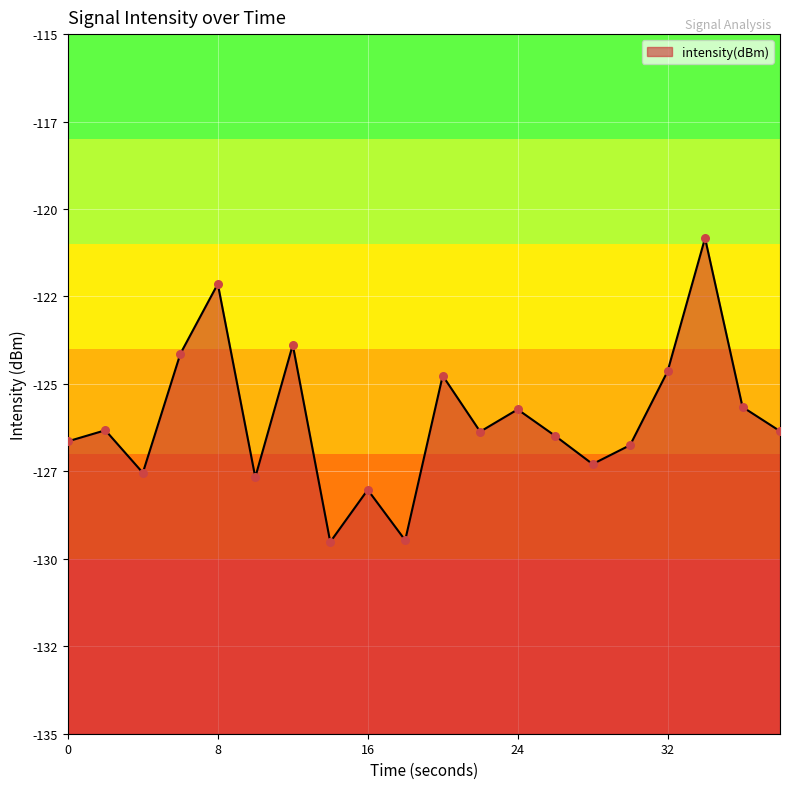

Between 30 and 8, which is larger?

8